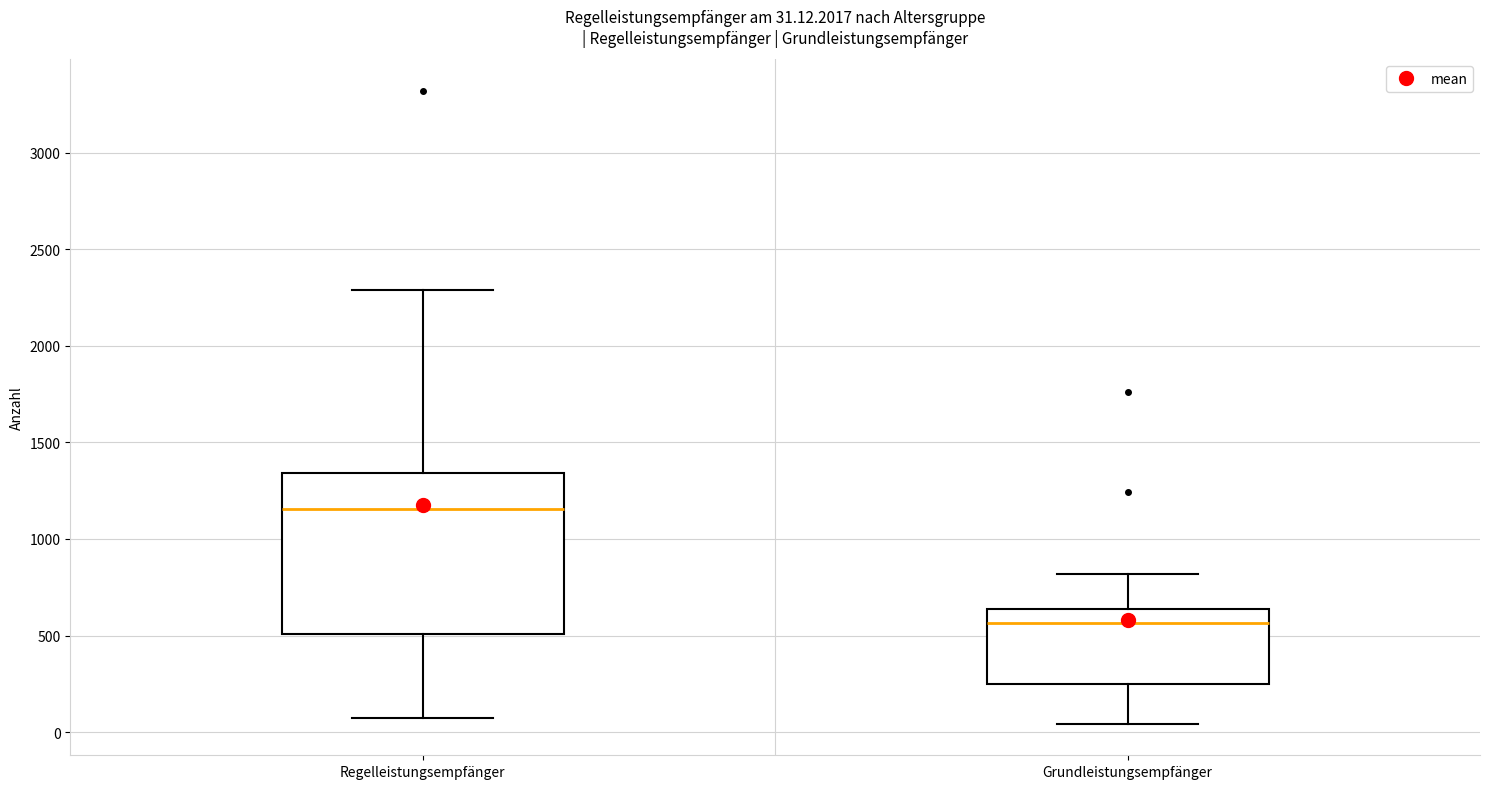

Which box's median line is the highest?

Regelleistungsempfänger